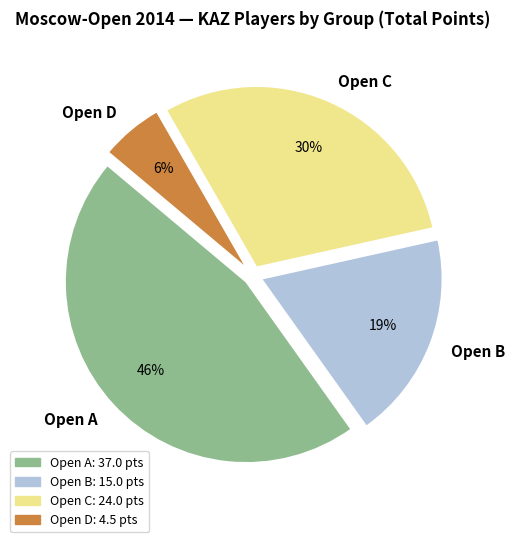

Is it true that Open D is 6% of the pie?

True